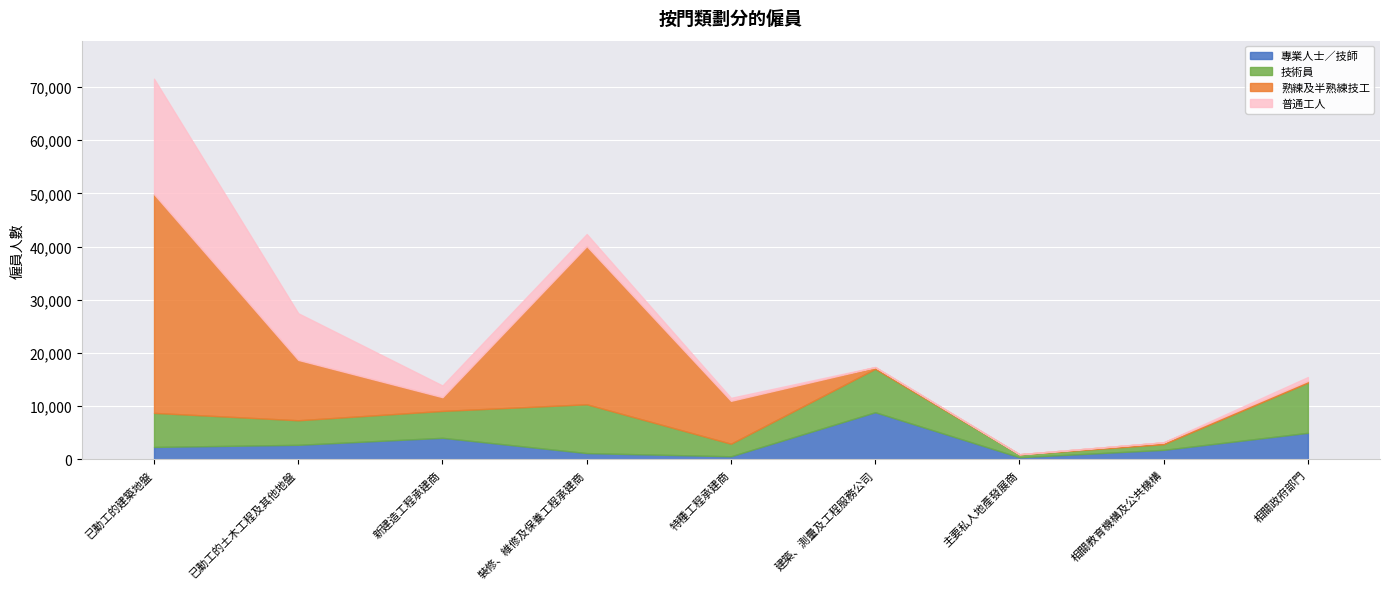

Between 已動工的建築地盤 and 裝修、維修及保養工程承建商, which is larger?

已動工的建築地盤